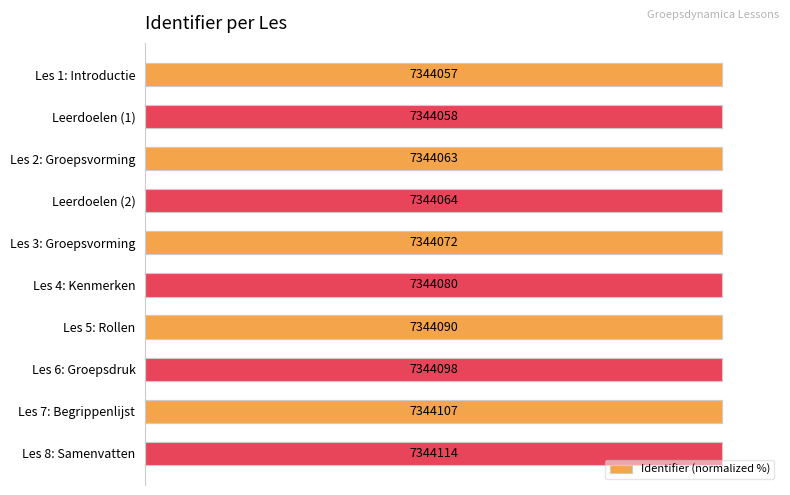

True or false: the data shows 100.0 at Les 3: Groepsvorming.

True